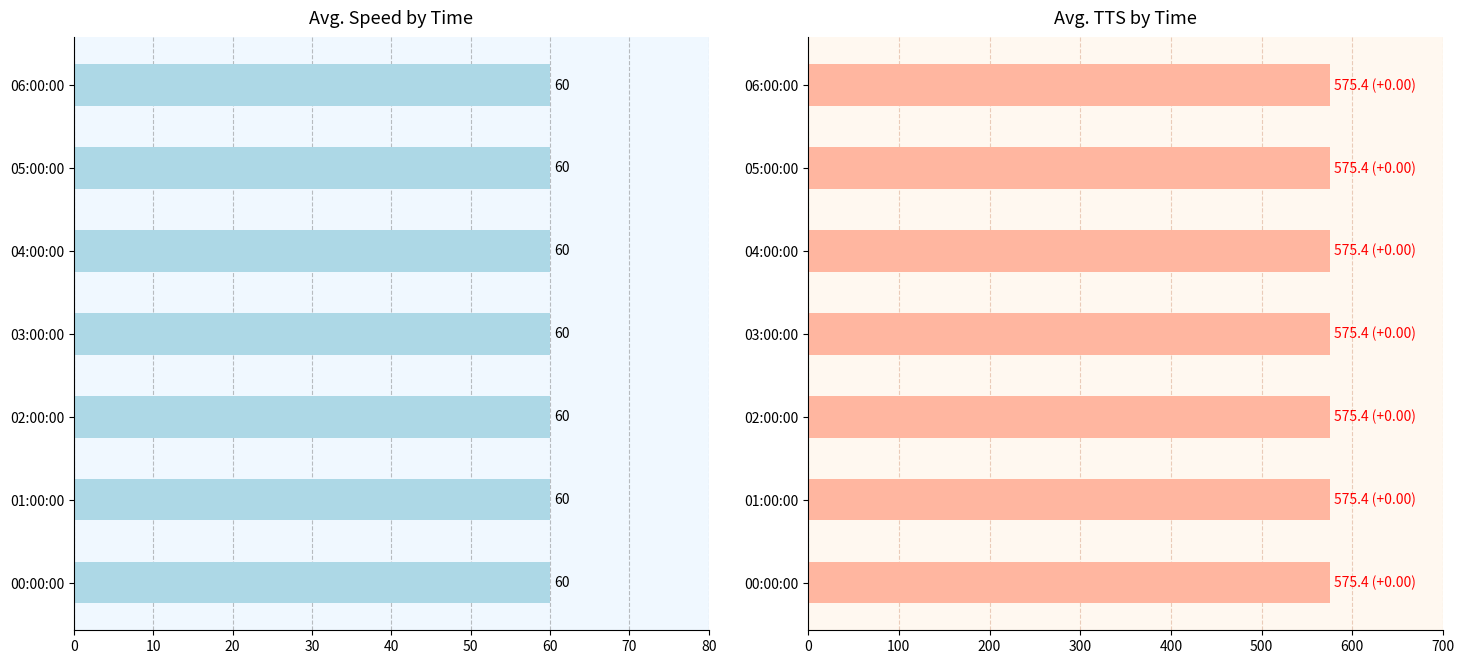

What is the label of the 5th bar from the right?

02:00:00